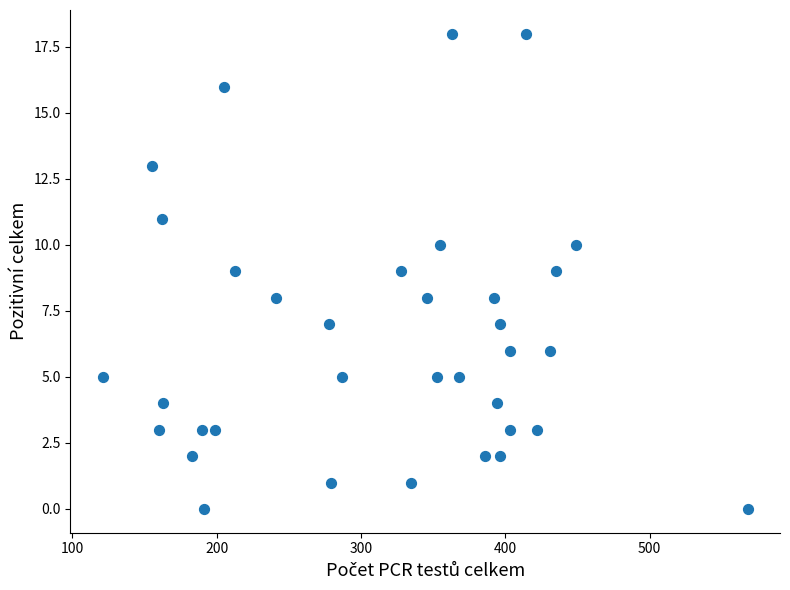

What is the range of X values (max minus min)?

447